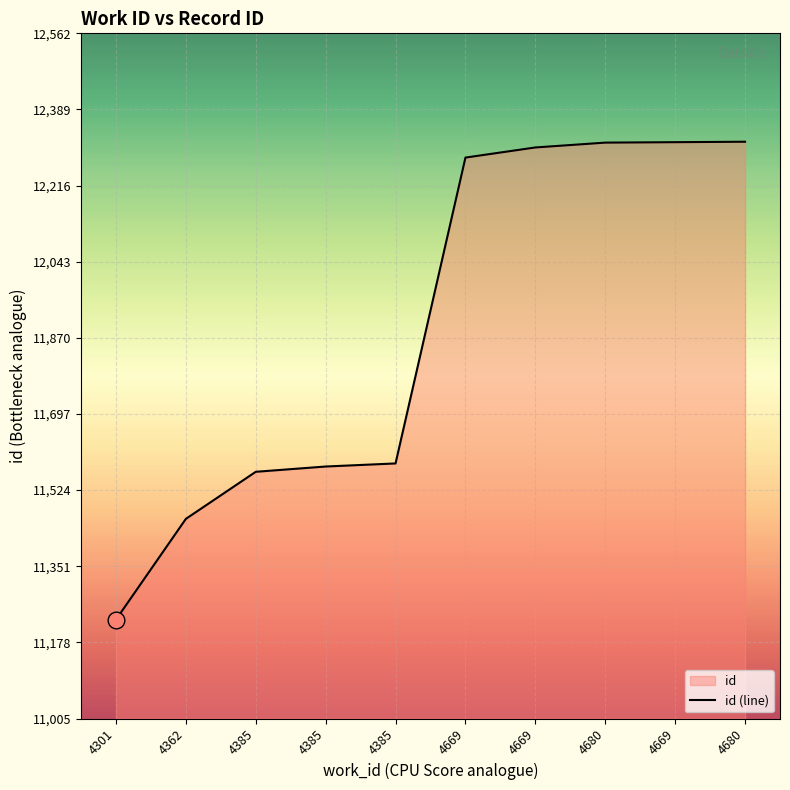

What is the difference between the second highest and minimum values?

1085